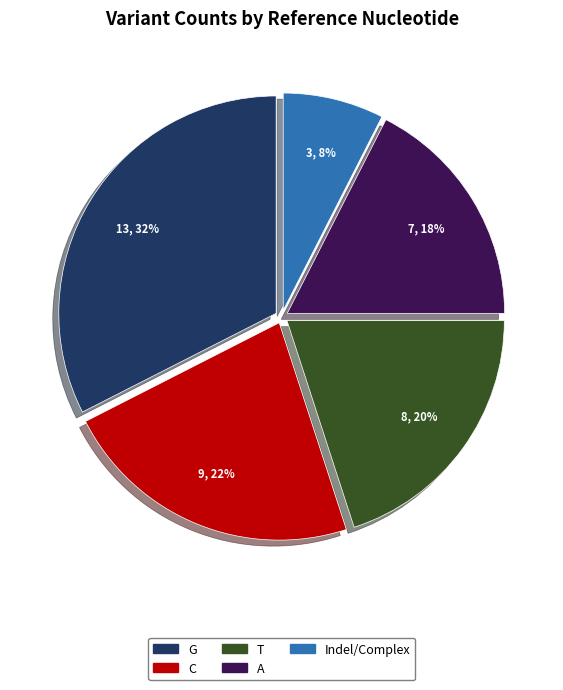

How many slices are in this pie chart?

5